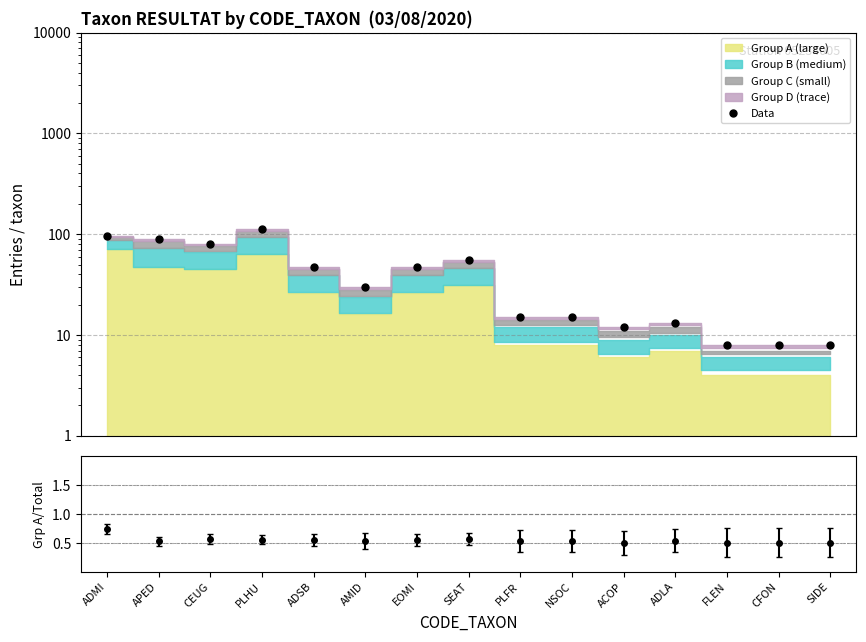

How many values are below 30?

7